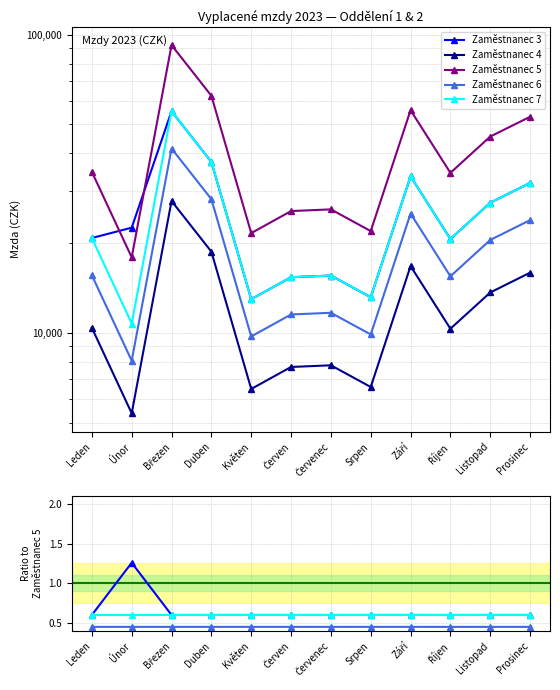

True or false: Zaměstnanec 3 and Zaměstnanec 4 cross at least once.

False